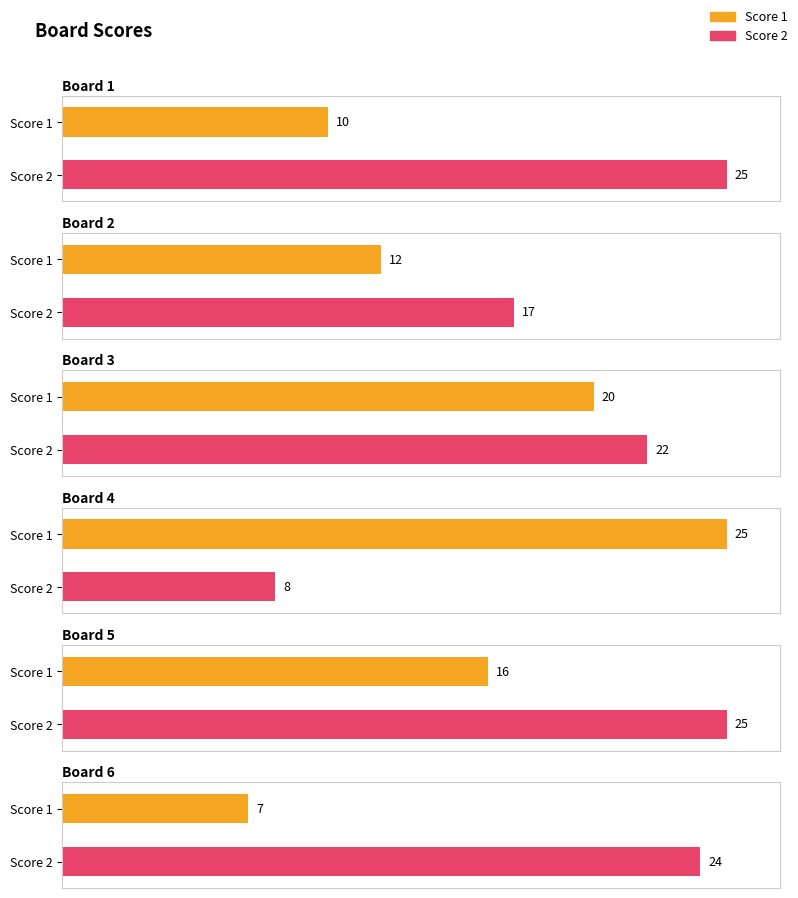

Which has a higher value, Board 5 or Board 6?

Board 5